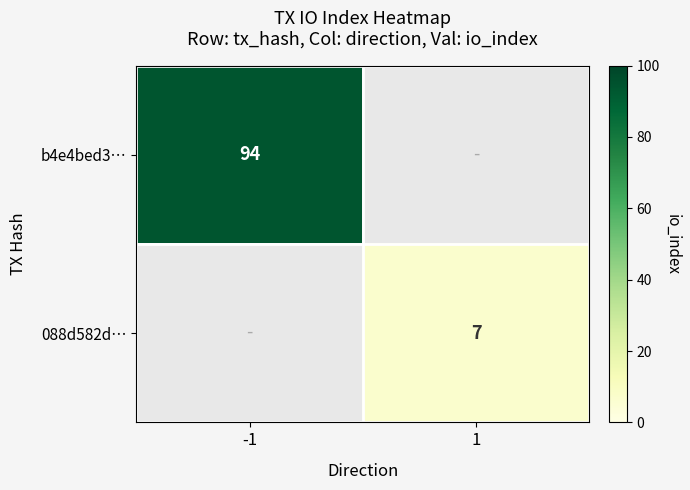

True or false: 088d582d… has a value of 7 at 1.

True